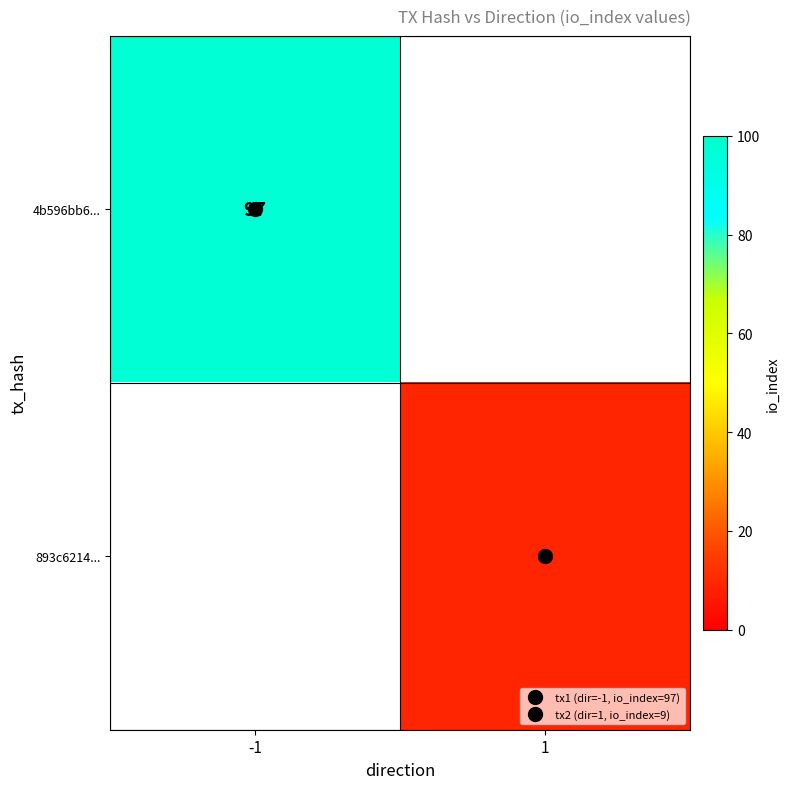

What is the sum of the 4b596bb6... values at -1 and 1?

97